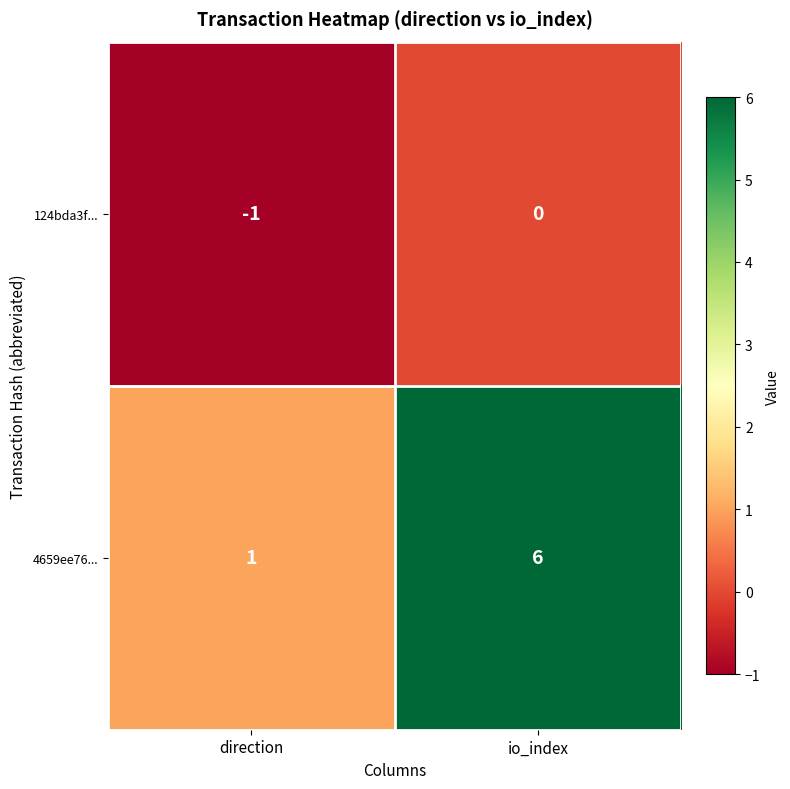

Which label corresponds to the smallest value in the chart?

direction